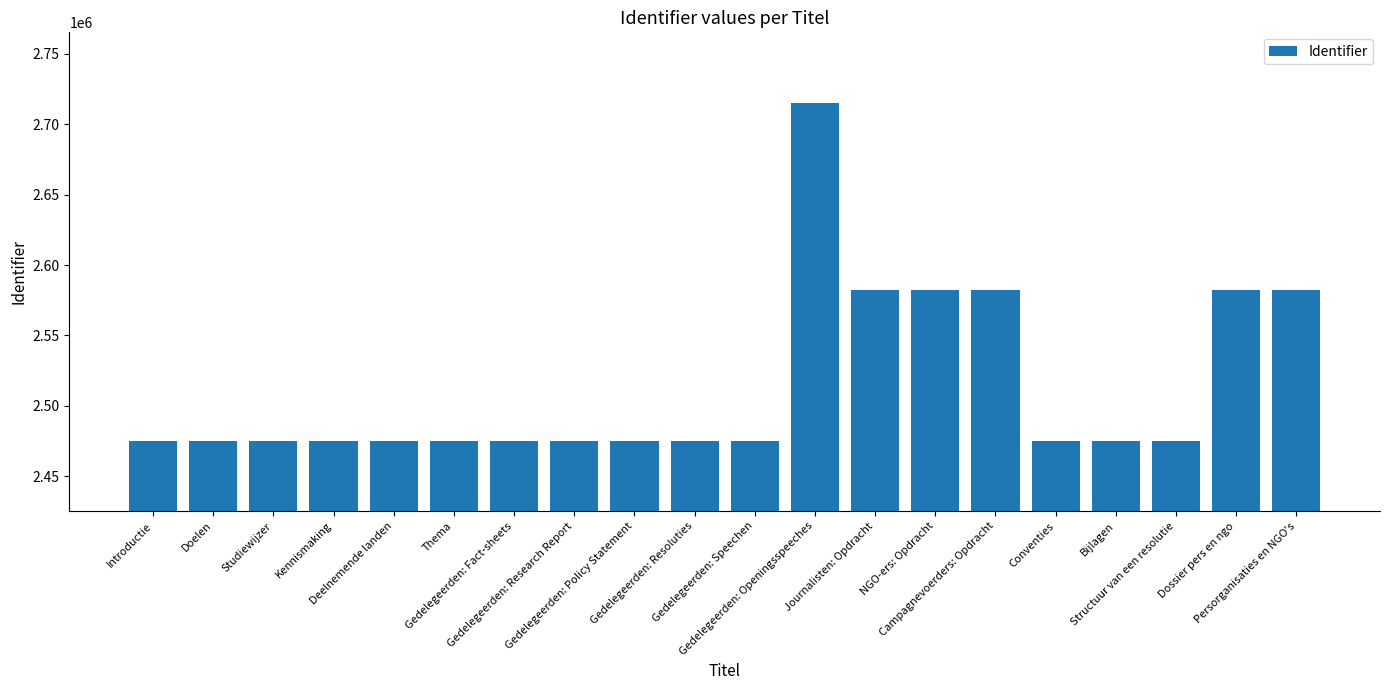

How many values are below 2475397?

10